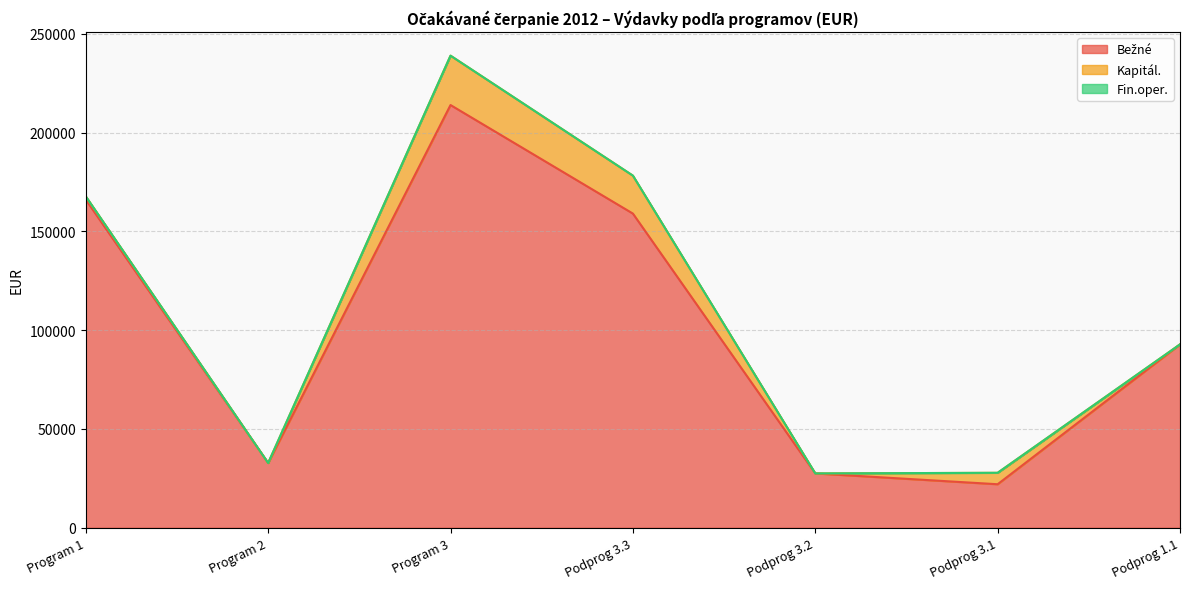

Which has a higher value, Podprog 3.3 or Podprog 3.2?

Podprog 3.3